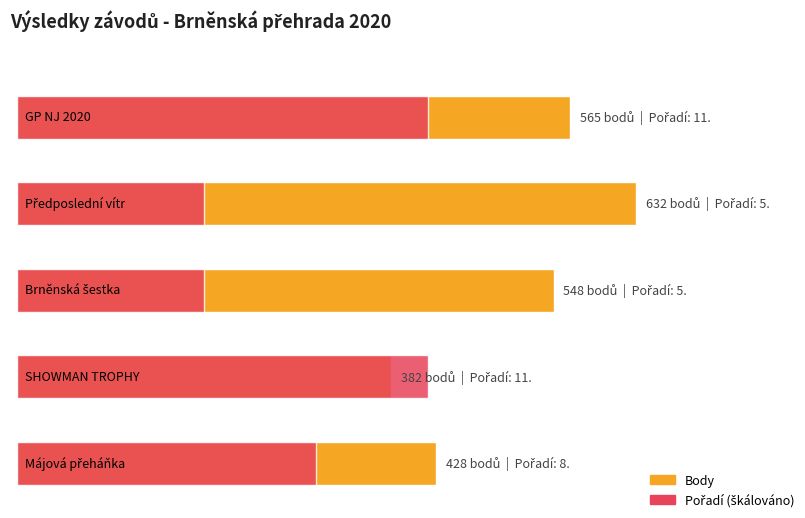

Rank the series by their average value, from lowest to highest.

Pořadí, Body